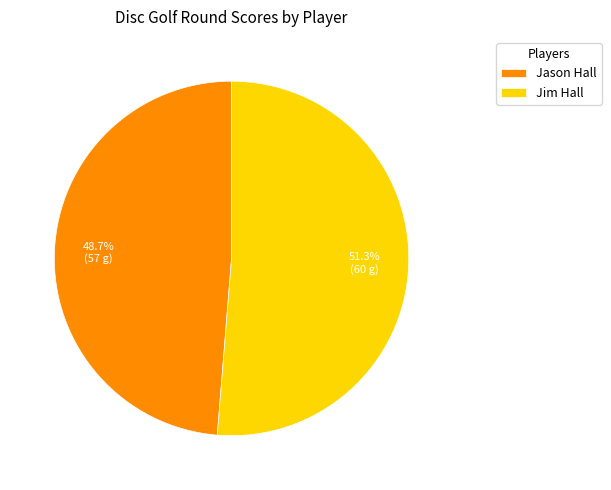

Rank the categories by value from lowest to highest.

Jason Hall, Jim Hall